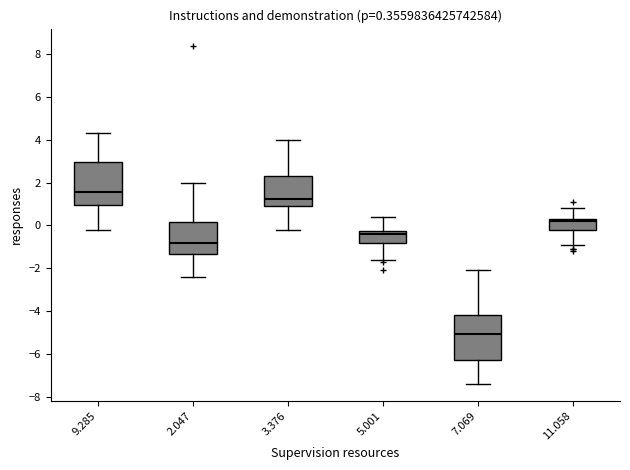

Which box's median line is the lowest?

7.069